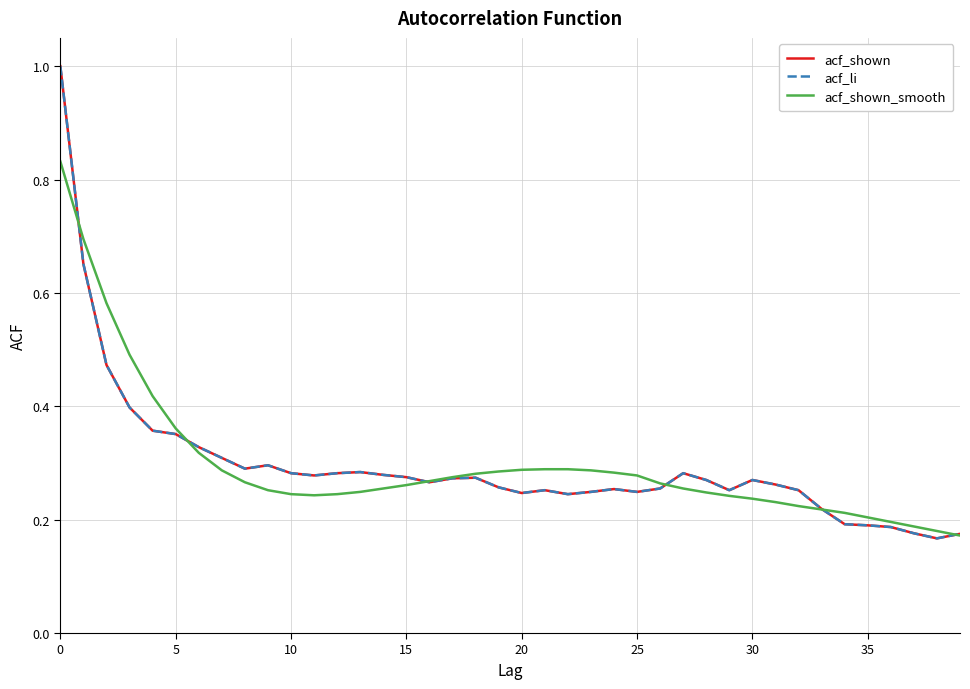

What is the highest value of the acf_shown_smooth series?

0.8